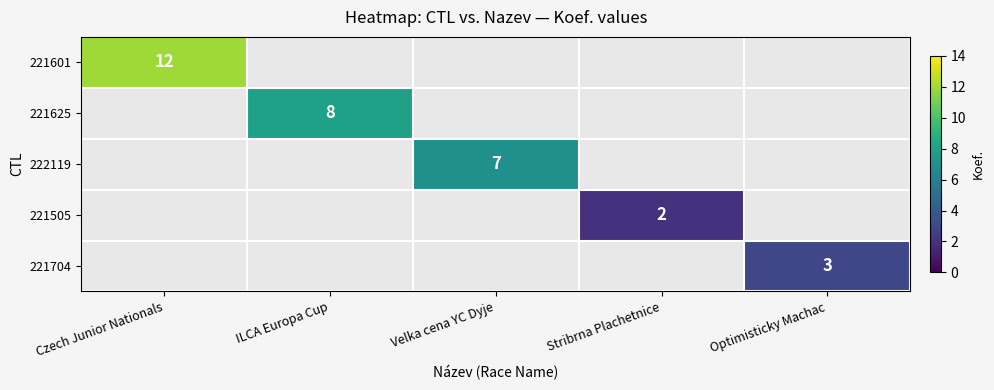

Count the number of data series in this chart.

5